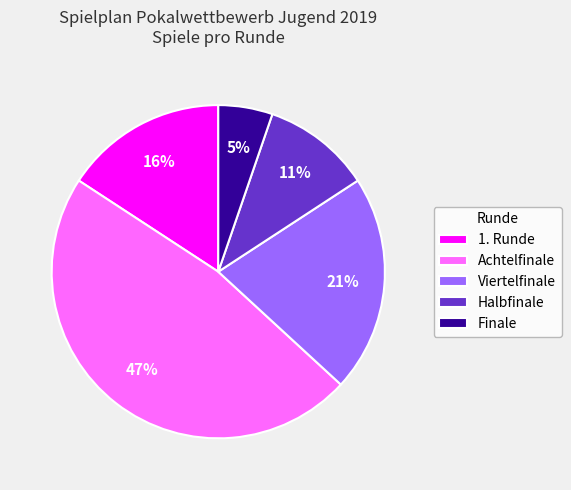

Combined, do Finale and Achtelfinale account for over 50%?

Yes